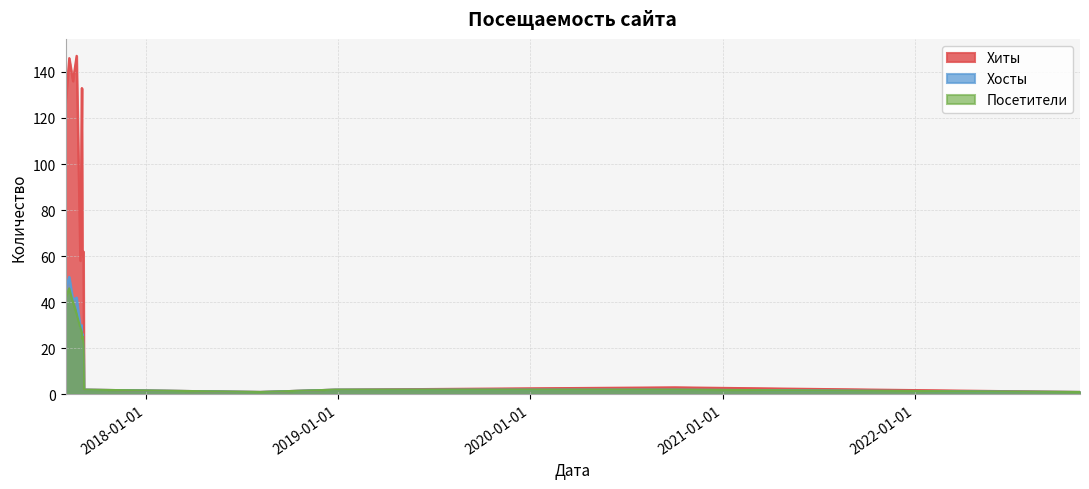

Rank the series at 2017-08-15 from lowest to highest value.

Посетители, Хосты, Хиты